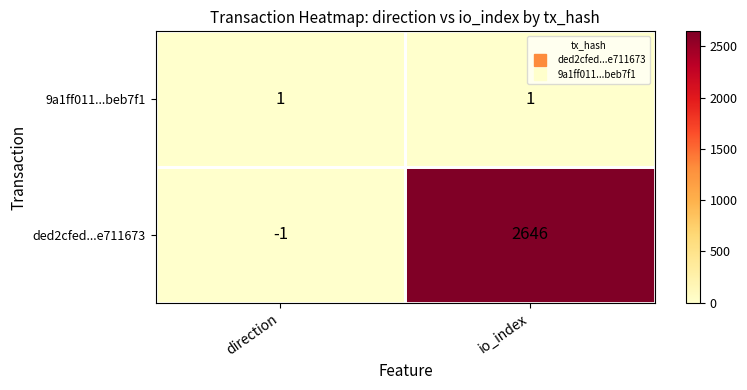

Count the number of categories in the chart.

2